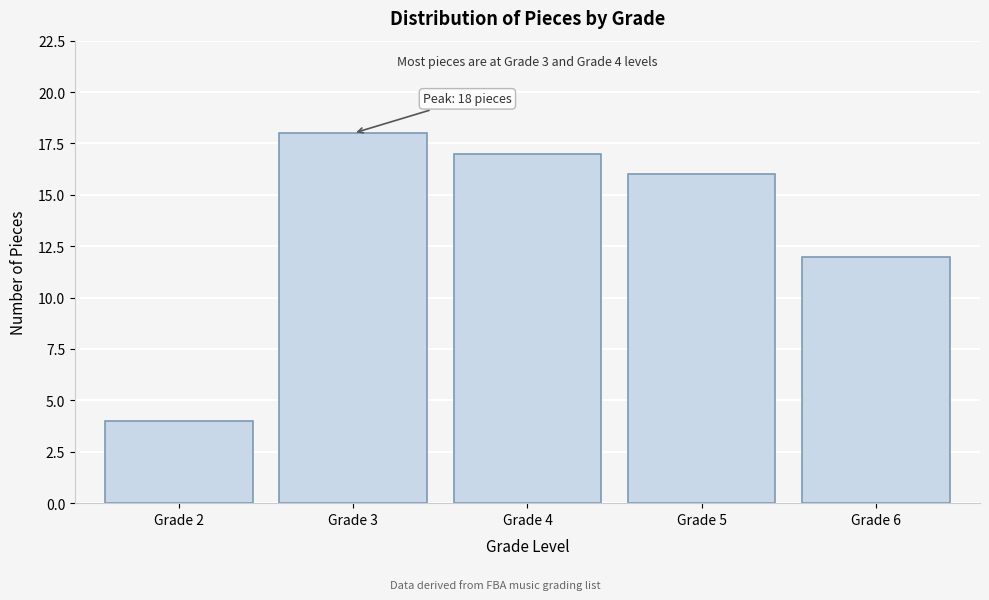

Reading left to right, what are all the values shown in this chart?

4	18	17	16	12